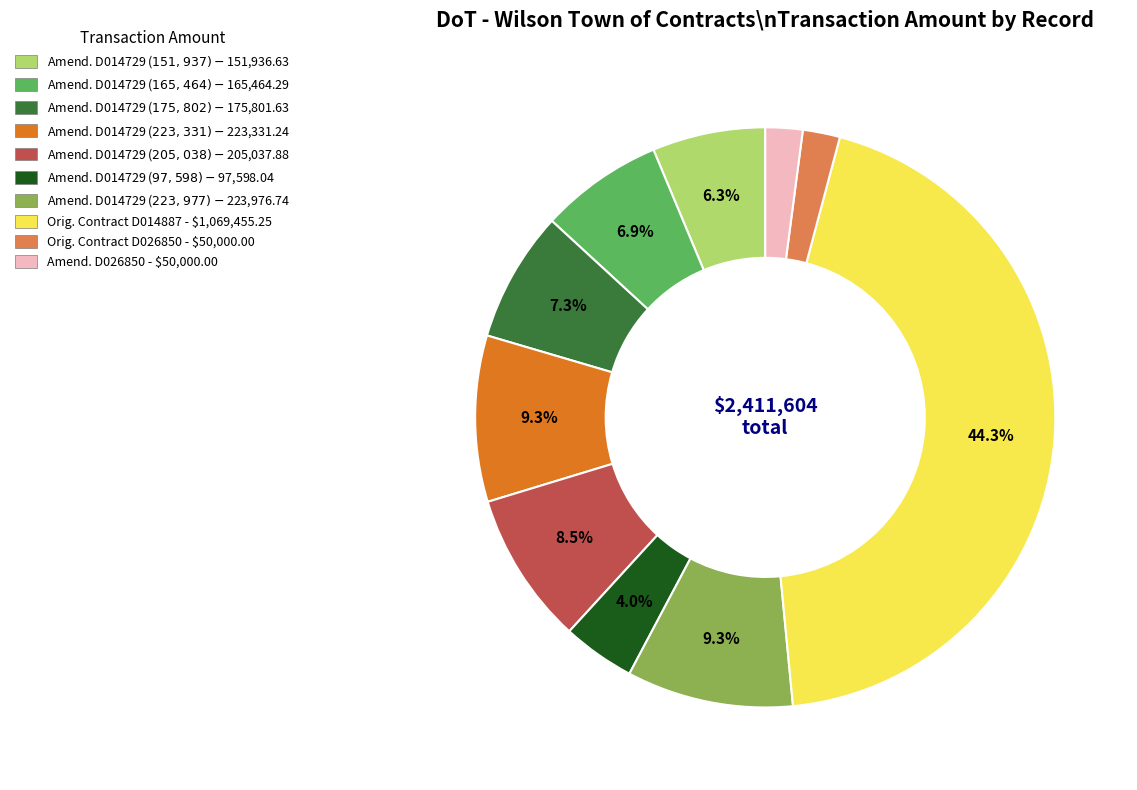

What is the largest slice in the pie chart?

Orig. Contract D014887 - $1,069,455.25